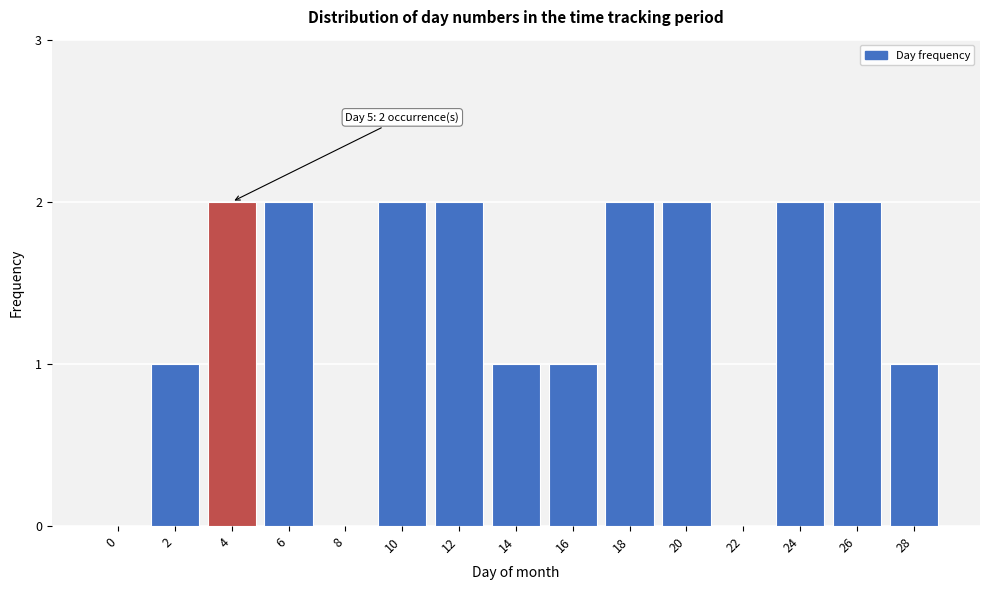

Reading left to right, list all the values displayed in this chart.

0=0	2=1	4=2	6=2	8=0	10=2	12=2	14=1	16=1	18=2	20=2	22=0	24=2	26=2	28=1